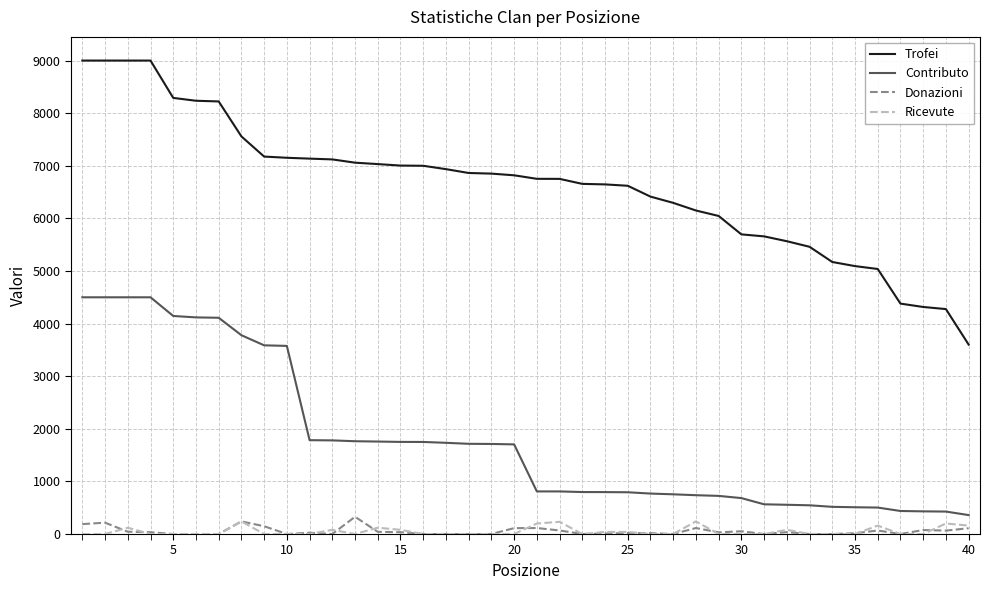

True or false: Trofei and Donazioni intersect in this chart.

False